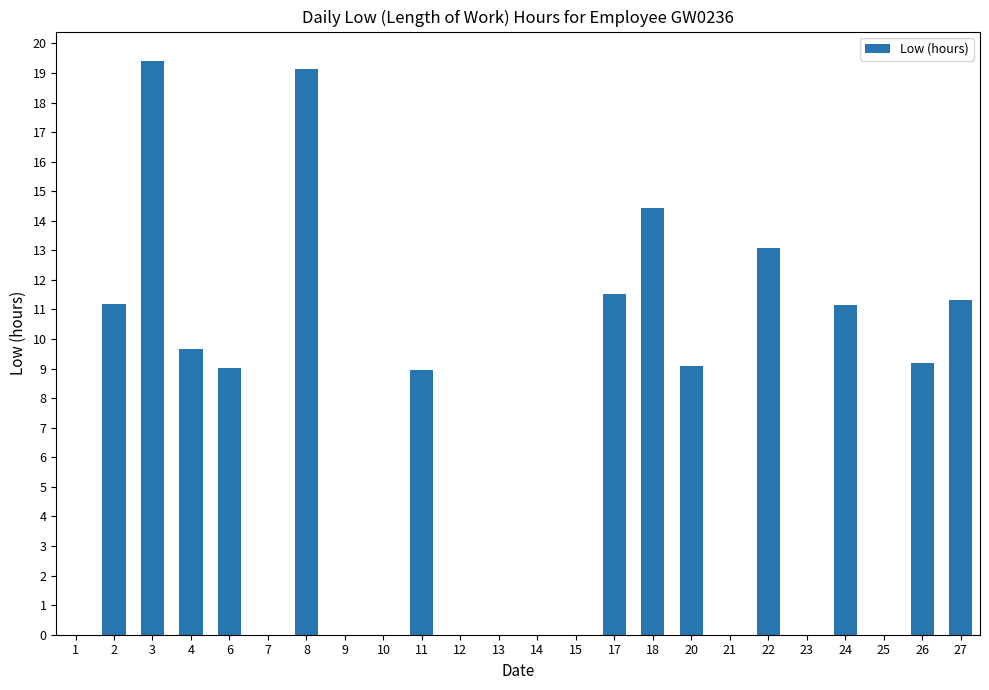

What is the ratio of the value at 2 to the value at 8?

0.6